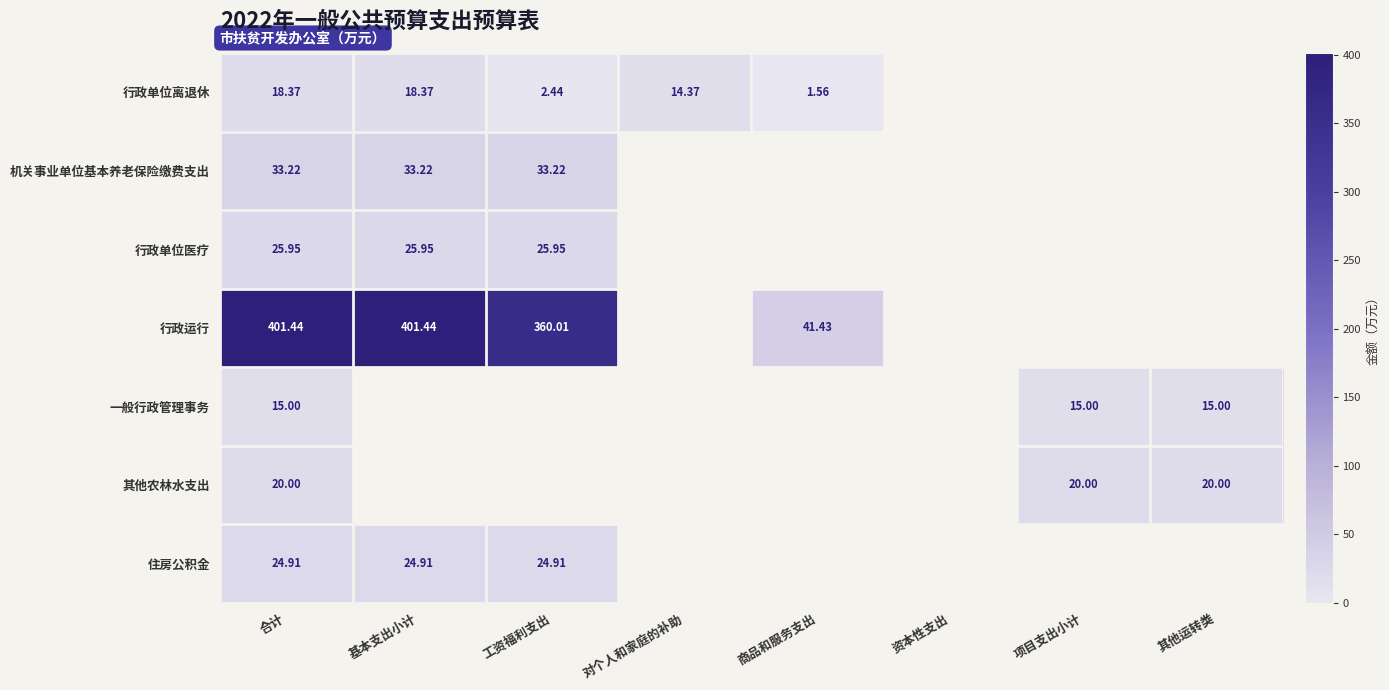

Rank the series at 合计 from lowest to highest value.

一般行政管理事务, 行政单位离退休, 其他农林水支出, 住房公积金, 行政单位医疗, 机关事业单位基本养老保险缴费支出, 行政运行